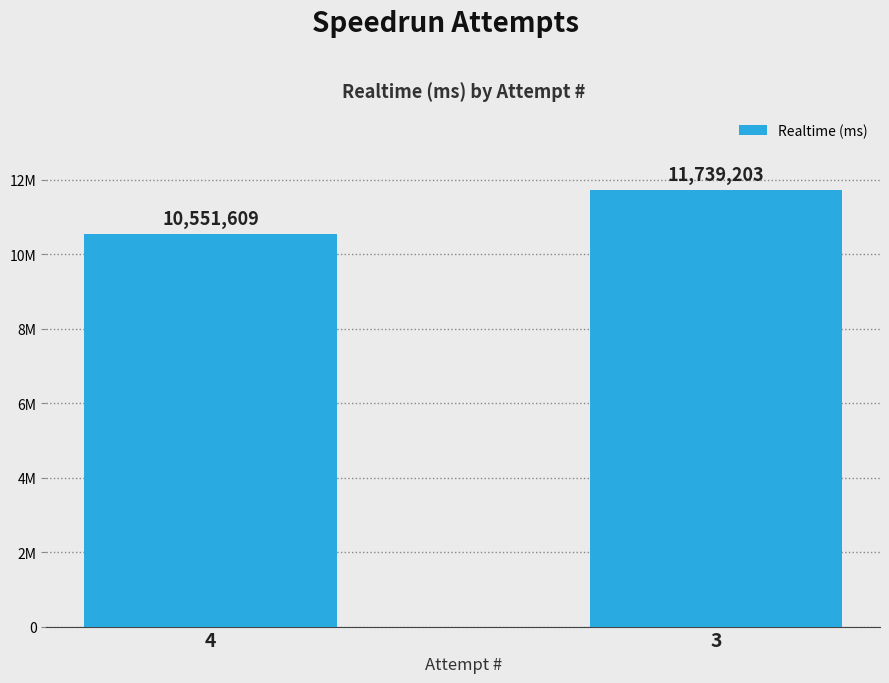

Are the bars horizontal?

No